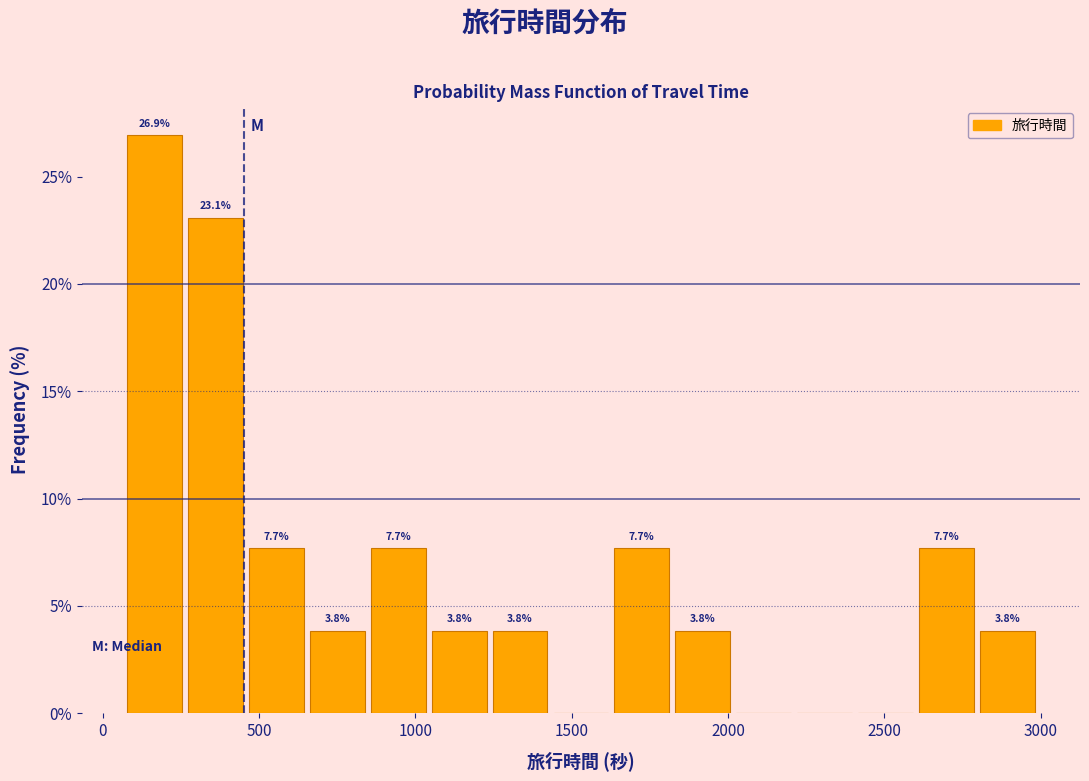

Around what value on the x-axis is the tallest bar? Give the approximate position of its centre, as read against the axis.

150